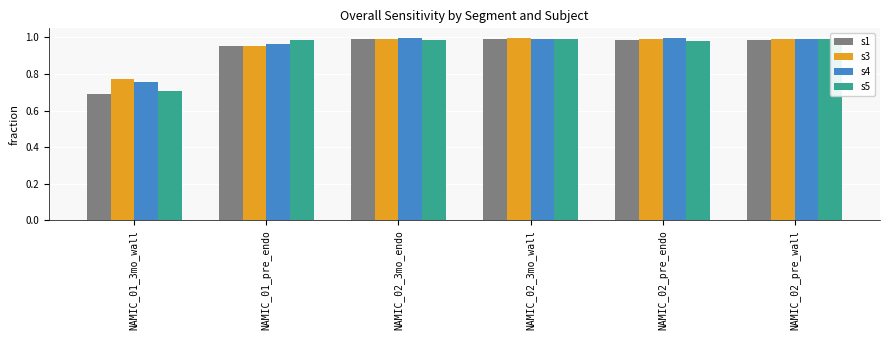

What is the smallest value displayed?

0.7